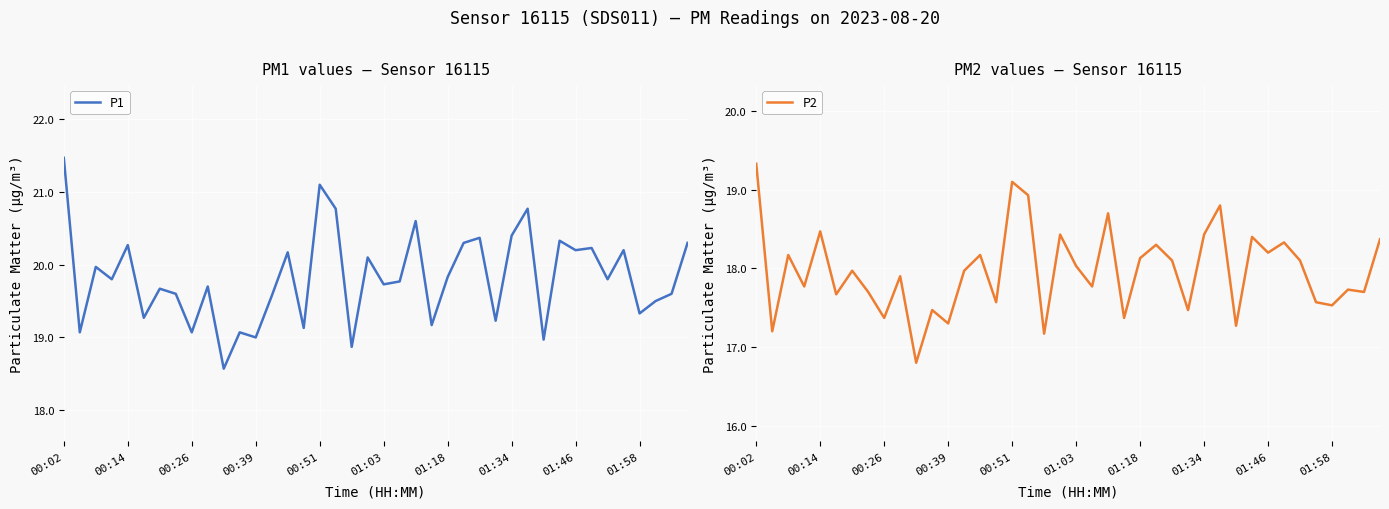

At which category is the sum across all series the highest?

00:02